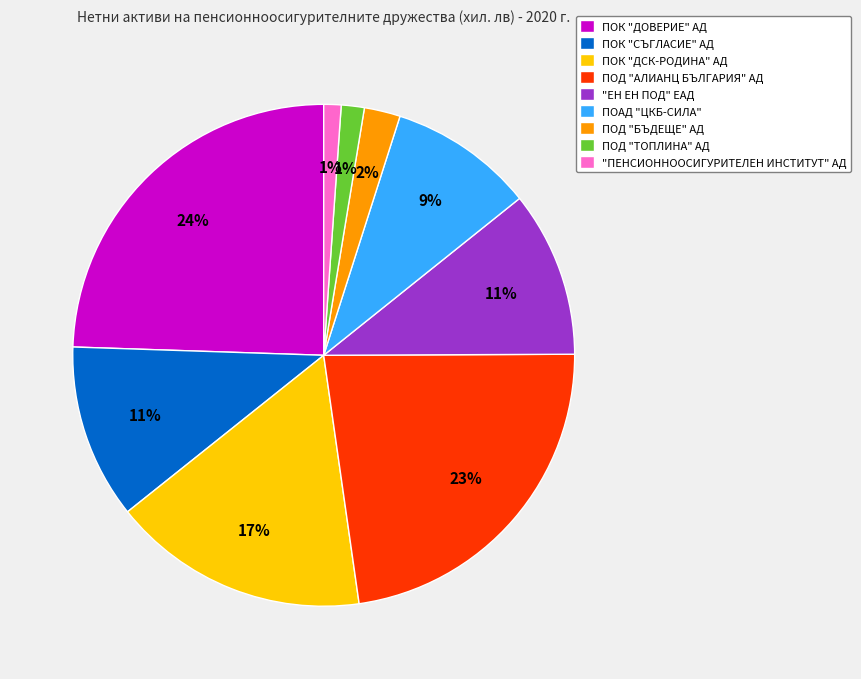

True or false: ПОД "БЪДЕЩЕ" АД accounts for 2% of the total.

True